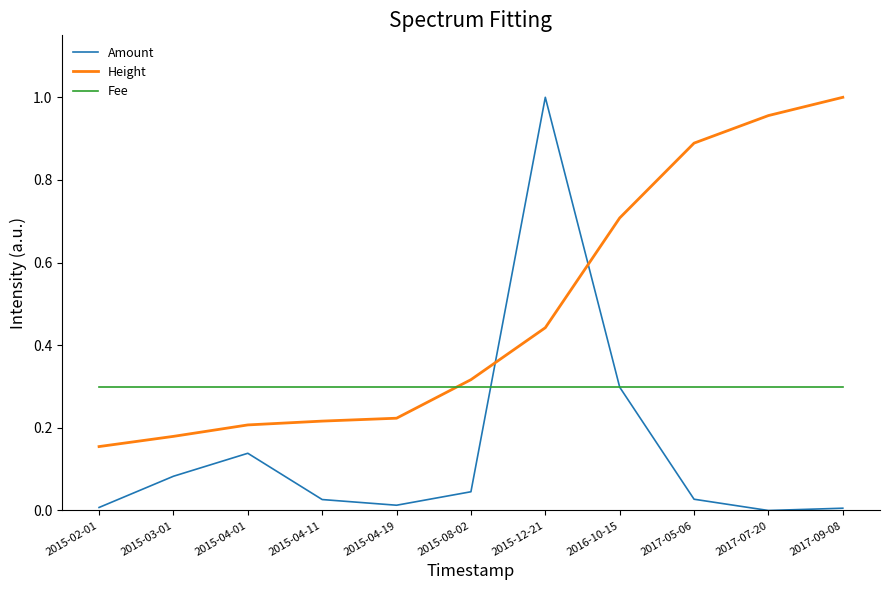

Rank the series at 2015-08-02 from highest to lowest value.

Height, Fee, Amount